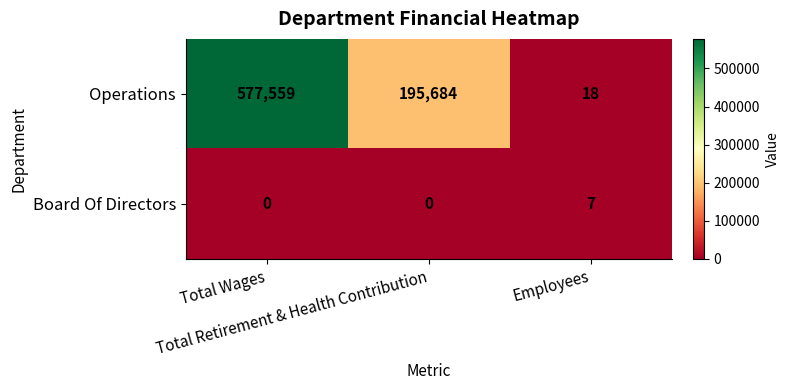

At how many categories does at least one series exceed 226910?

1